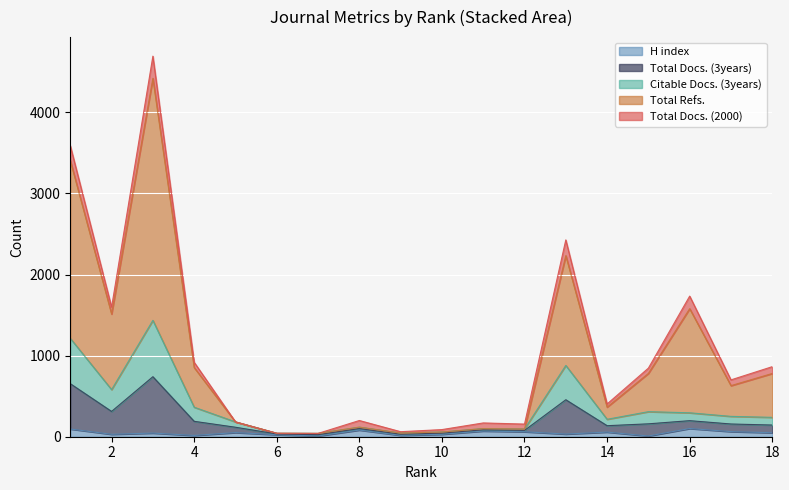

At 7, list the series in order from largest to smallest.

Total Docs. (3years), Total Refs., Citable Docs. (3years), H index